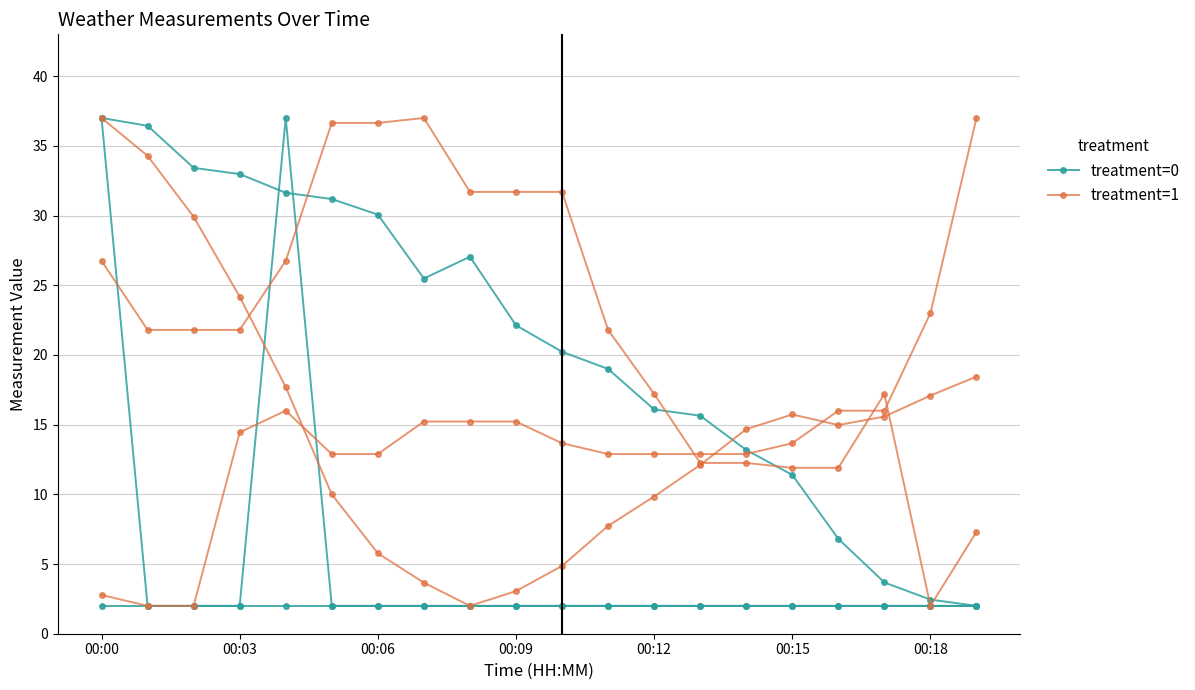

How many intersections are there between treatment=1 and treatment=0?

1